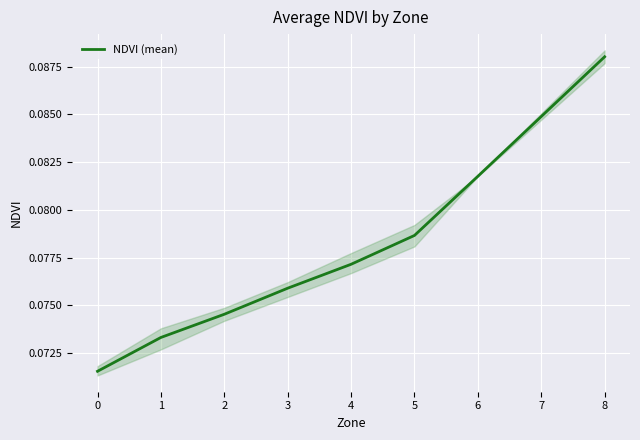

Rank the categories by NDVI (mean) value from lowest to highest.

0, 1, 2, 3, 4, 5, 6, 8